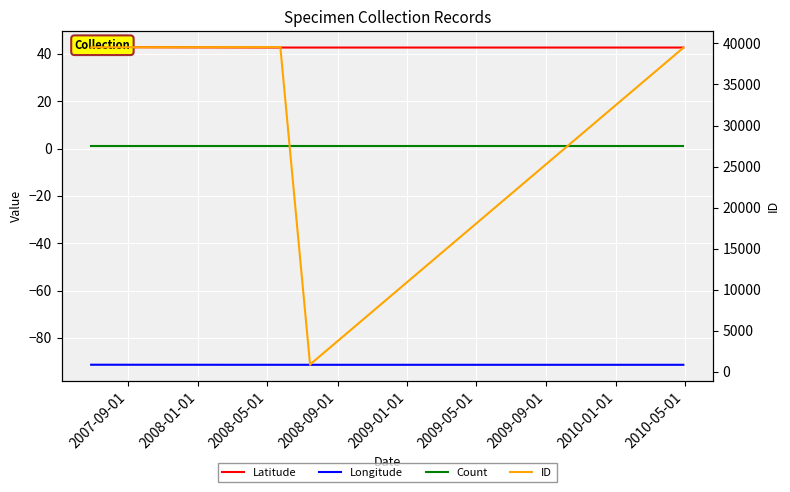

Which has a higher value, 2009-09-01 or 2009-01-01?

2009-09-01